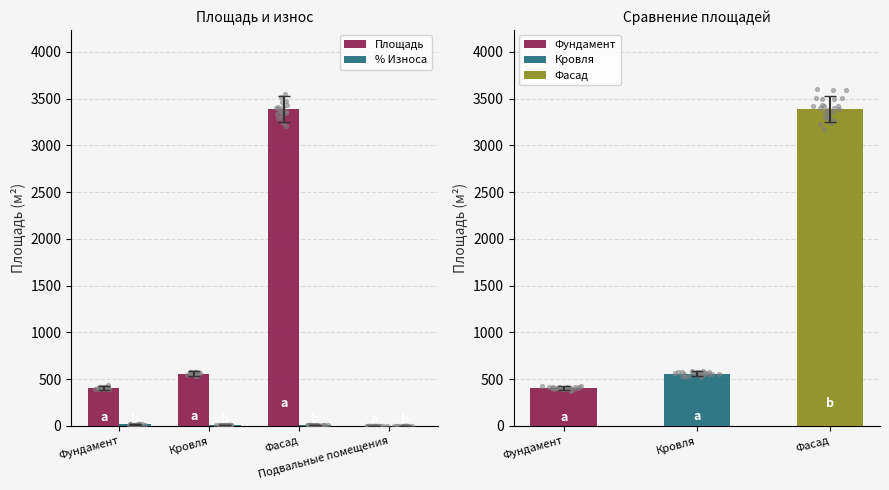

Which series reaches the maximum Y coordinate?

Площадь